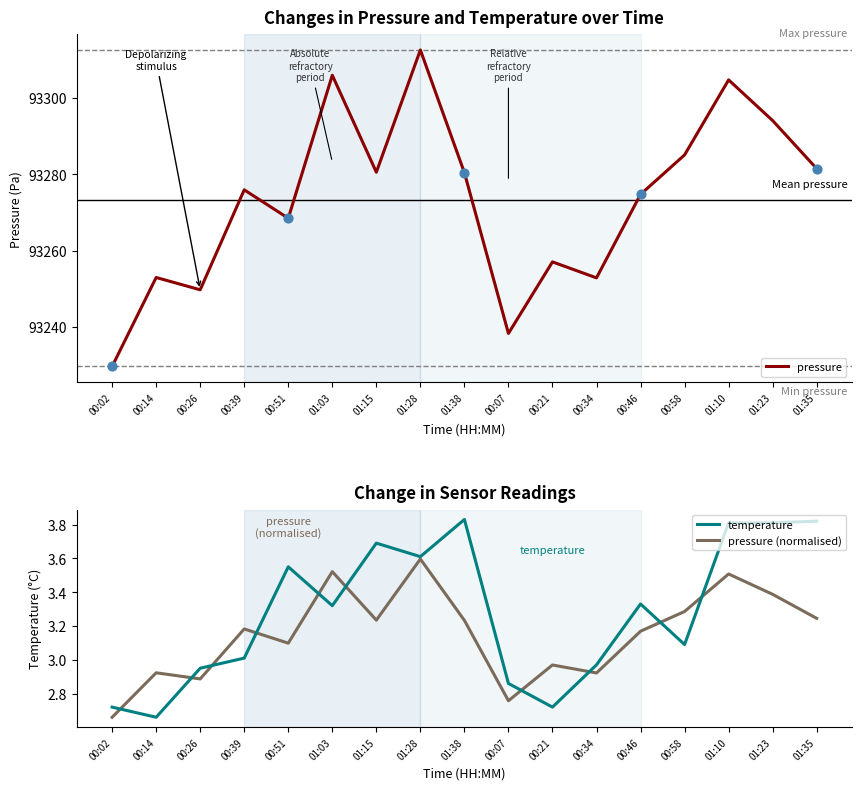

Which series has the largest total across all categories?

pressure